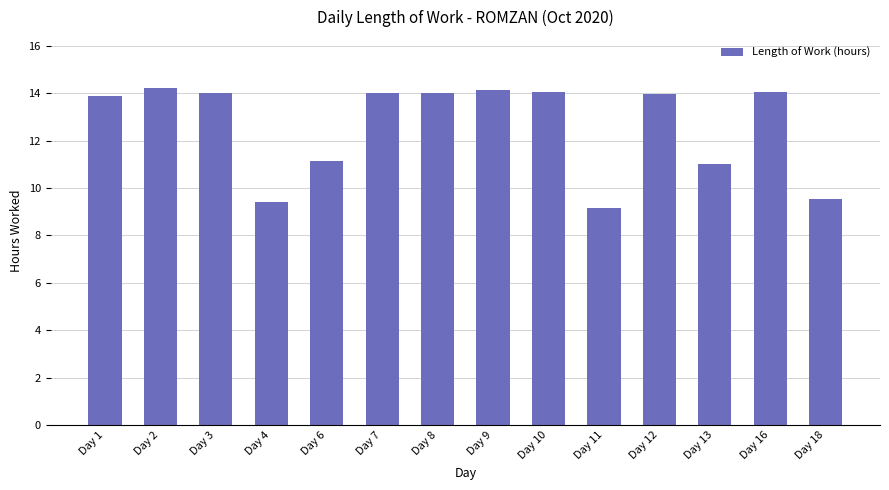

What is the smallest value displayed?

9.2